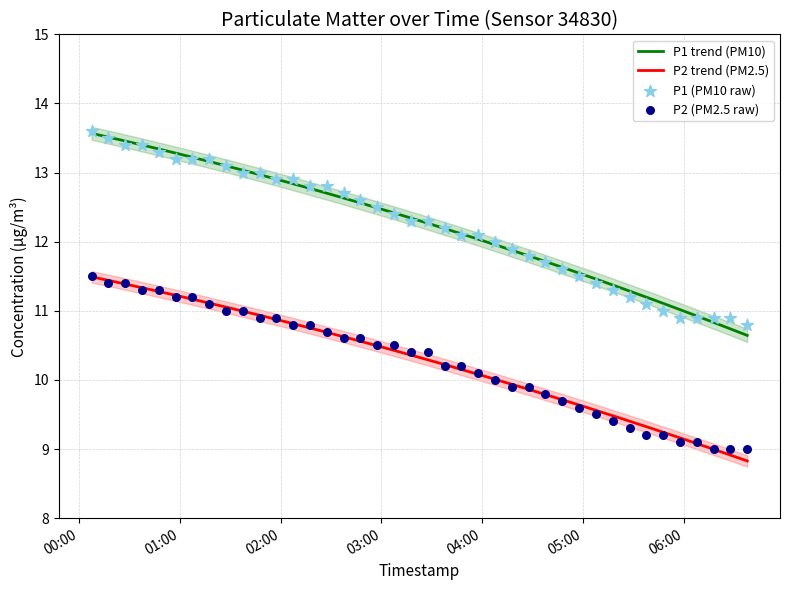

Is the value of P1 at 2023-12-22T03:57:34 greater than the value of P2 at 2023-12-22T01:17:34?

Yes